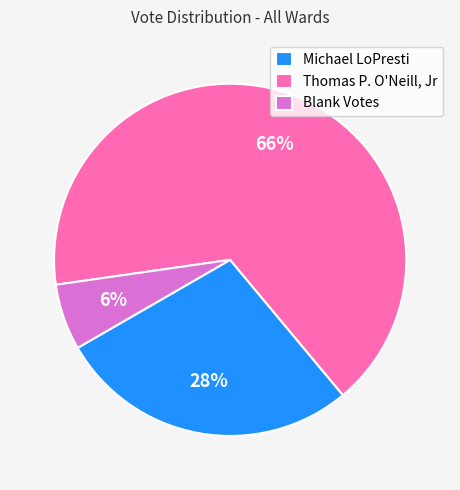

Which slice is the smallest?

Blank Votes